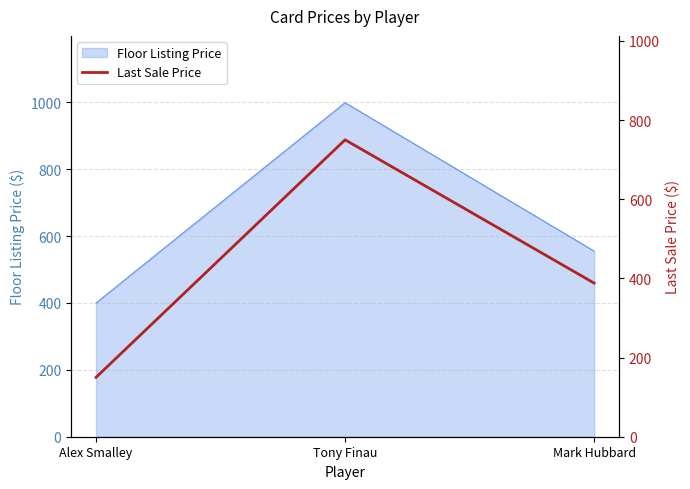

What is the difference between the values at Alex Smalley and Tony Finau?

600